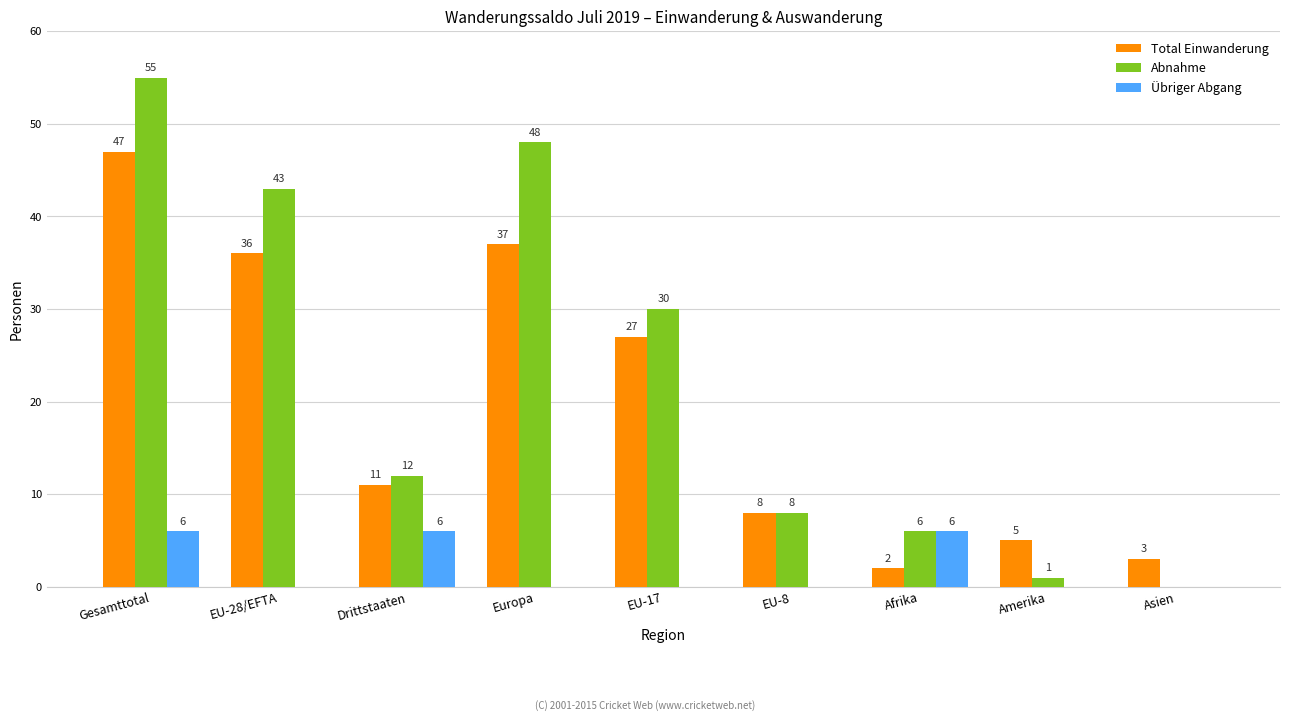

At which category is the sum across all series the highest?

Gesamttotal